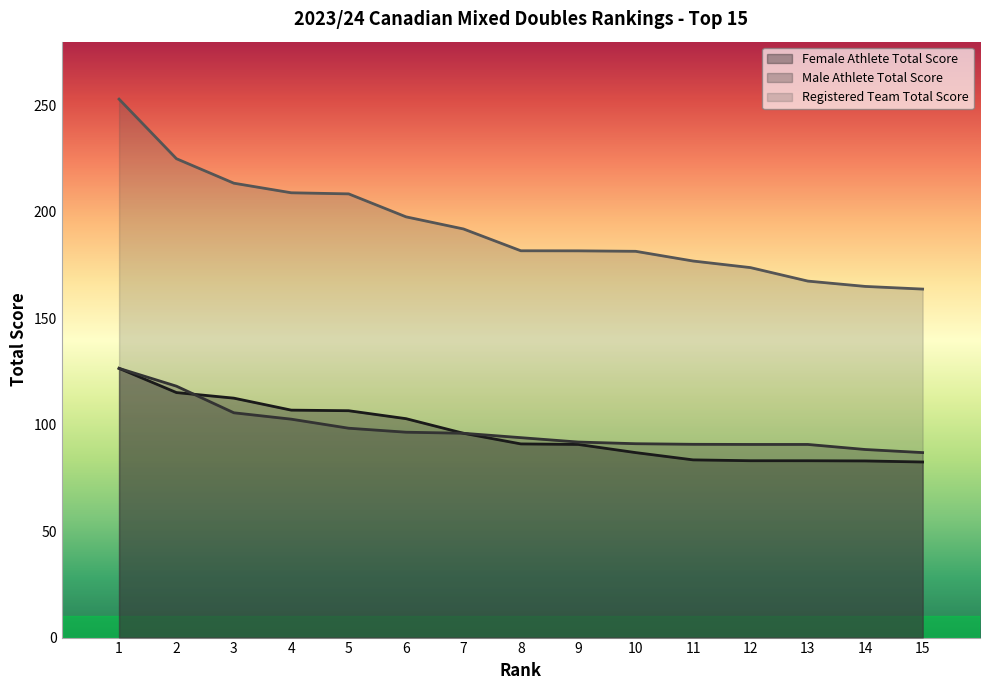

List the labels in order of Female Athlete Total Score value, largest first.

1, 2, 3, 4, 5, 6, 7, 8, 9, 10, 11, 12, 13, 14, 15